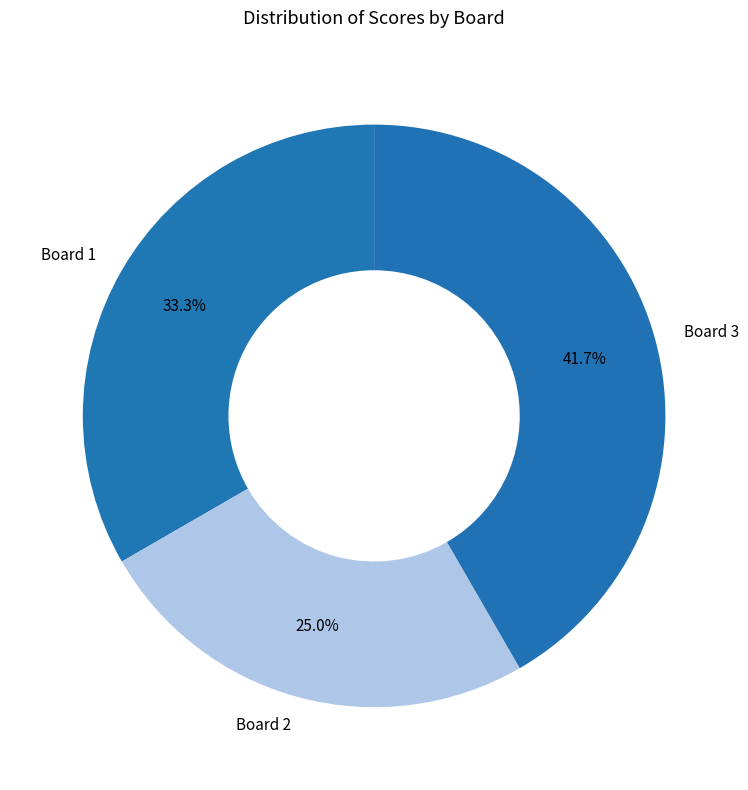

What is the smallest slice in the pie chart?

Board 2